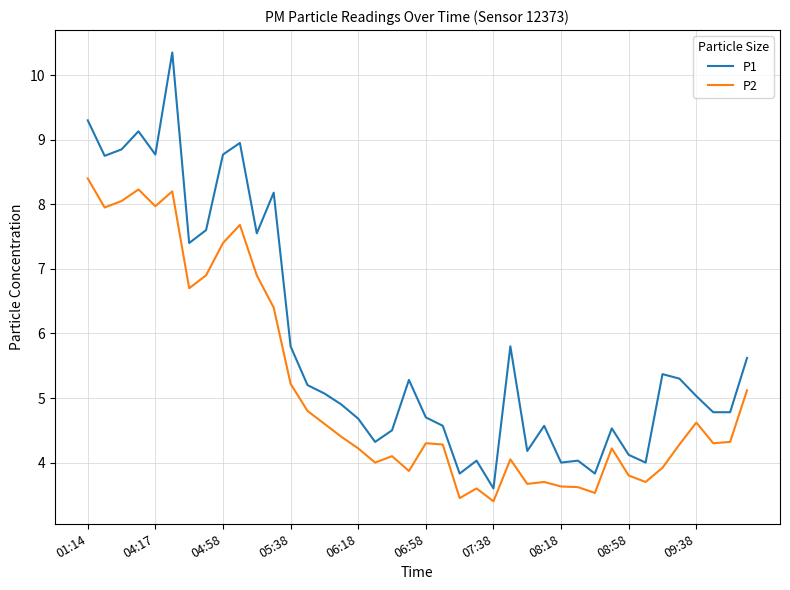

Which series has the largest total across all categories?

P1